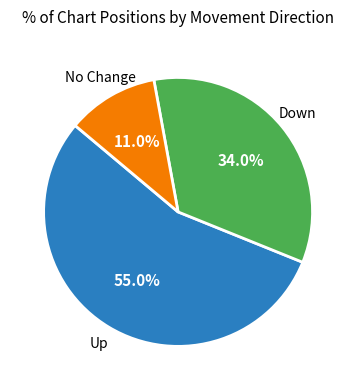

Is there any slice that represents more than half of the pie?

Yes